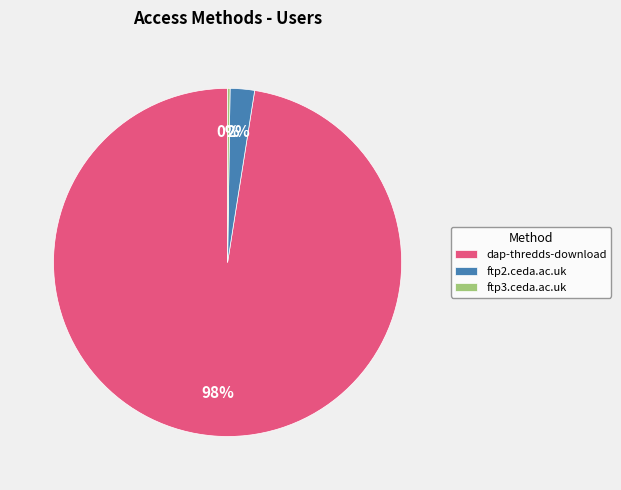

Combined, do ftp2.ceda.ac.uk and dap-thredds-download account for over 50%?

Yes